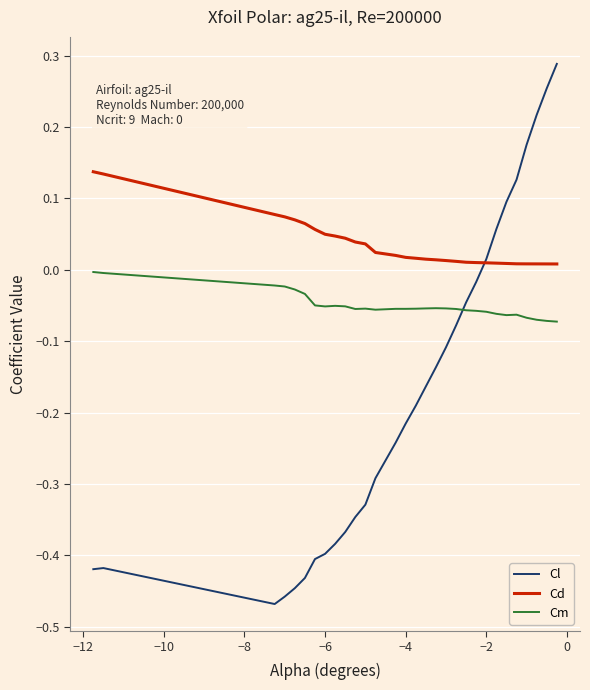

True or false: Cm and Cd intersect in this chart.

False